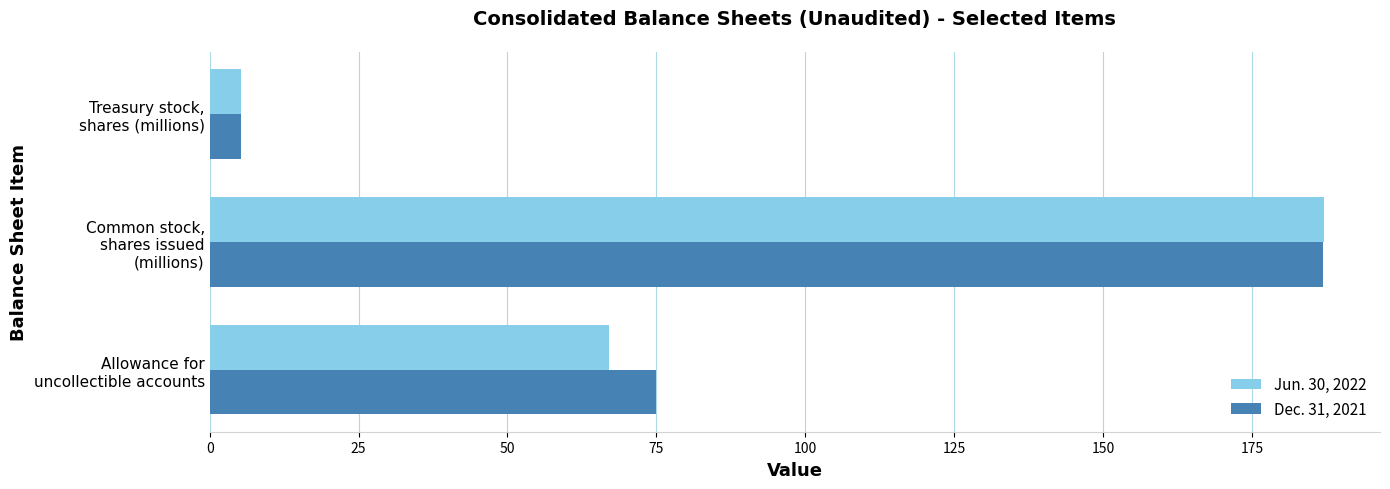

What is the difference between the second highest and minimum values in the Jun. 30, 2022 series?

61.7